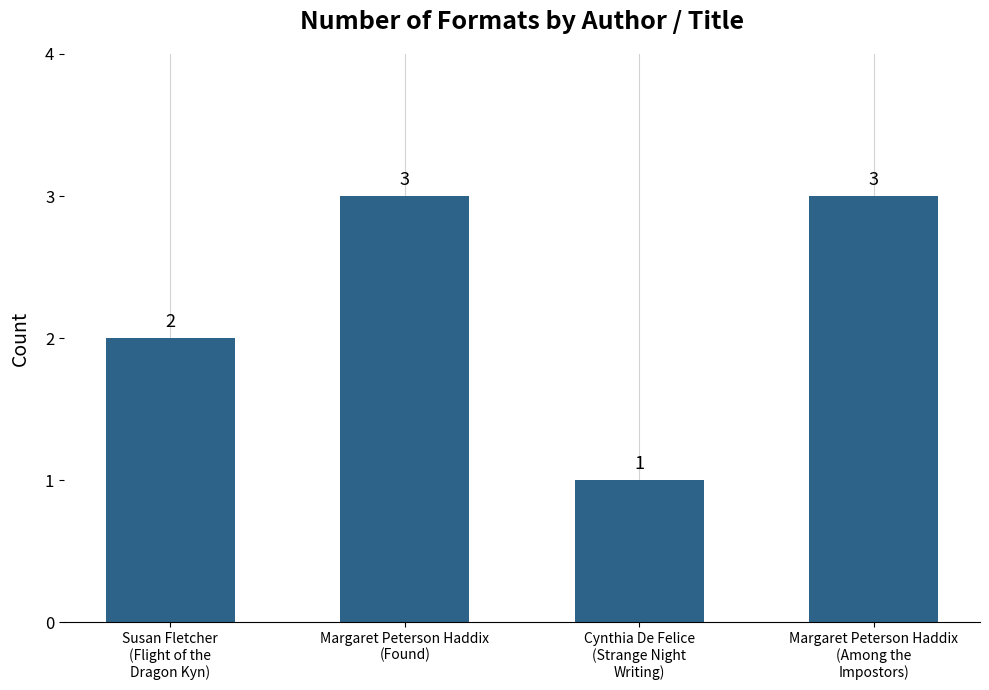

What is the ratio of the value at Margaret Peterson Haddix
(Found) to the value at Cynthia De Felice
(Strange Night
Writing)?

3.0